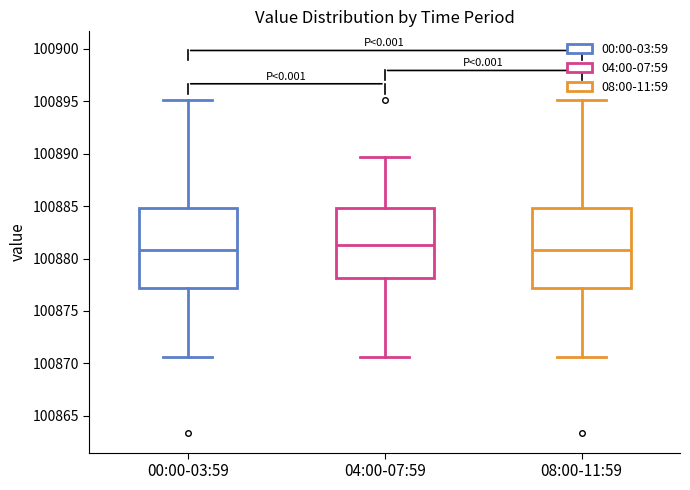

Reading left to right, read every box against the y-axis: the position of its median line, the range the box covers, and the ends of its whiskers. The values are not printed on the chart, so give them approximately, as read against the axis.

00:00-03:59: median 100881.0, box 100877.0 to 100885.0, whiskers 100870.5 to 100895.0
04:00-07:59: median 100881.5, box 100878.0 to 100885.0, whiskers 100870.5 to 100889.5
08:00-11:59: median 100881.0, box 100877.0 to 100885.0, whiskers 100870.5 to 100895.0